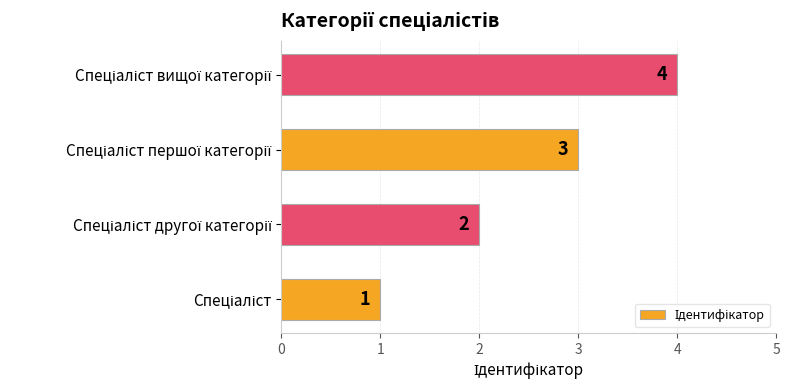

Count the values in the range 2 to 4.

3